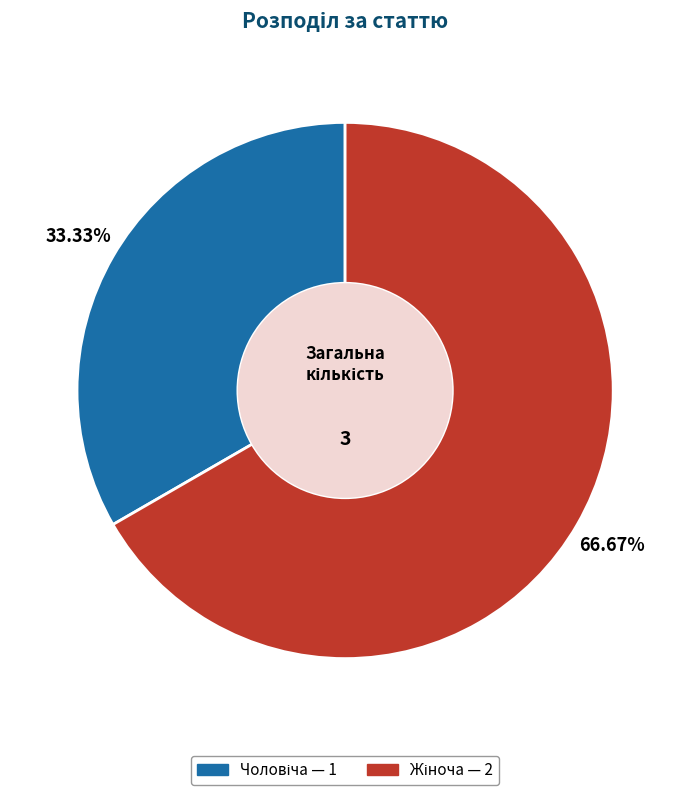

Does any single category account for the majority?

Yes